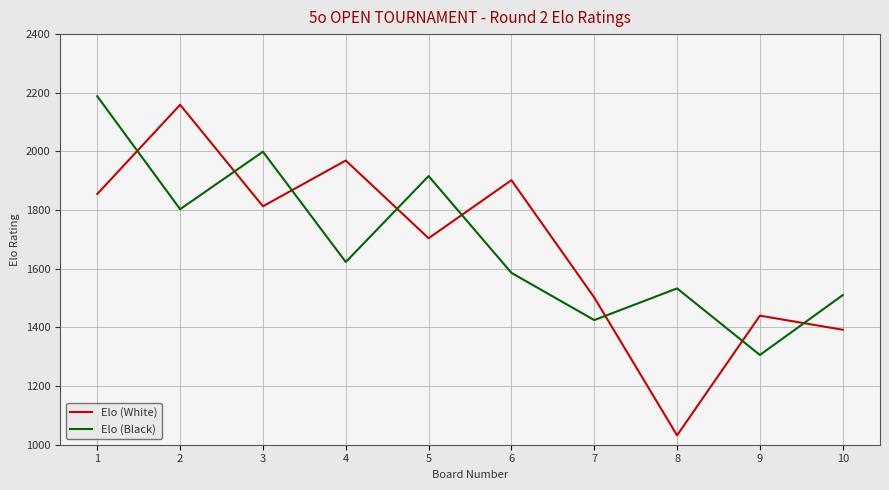

Between which two adjacent categories do Elo (Black) and Elo (White) first intersect?

1 and 2